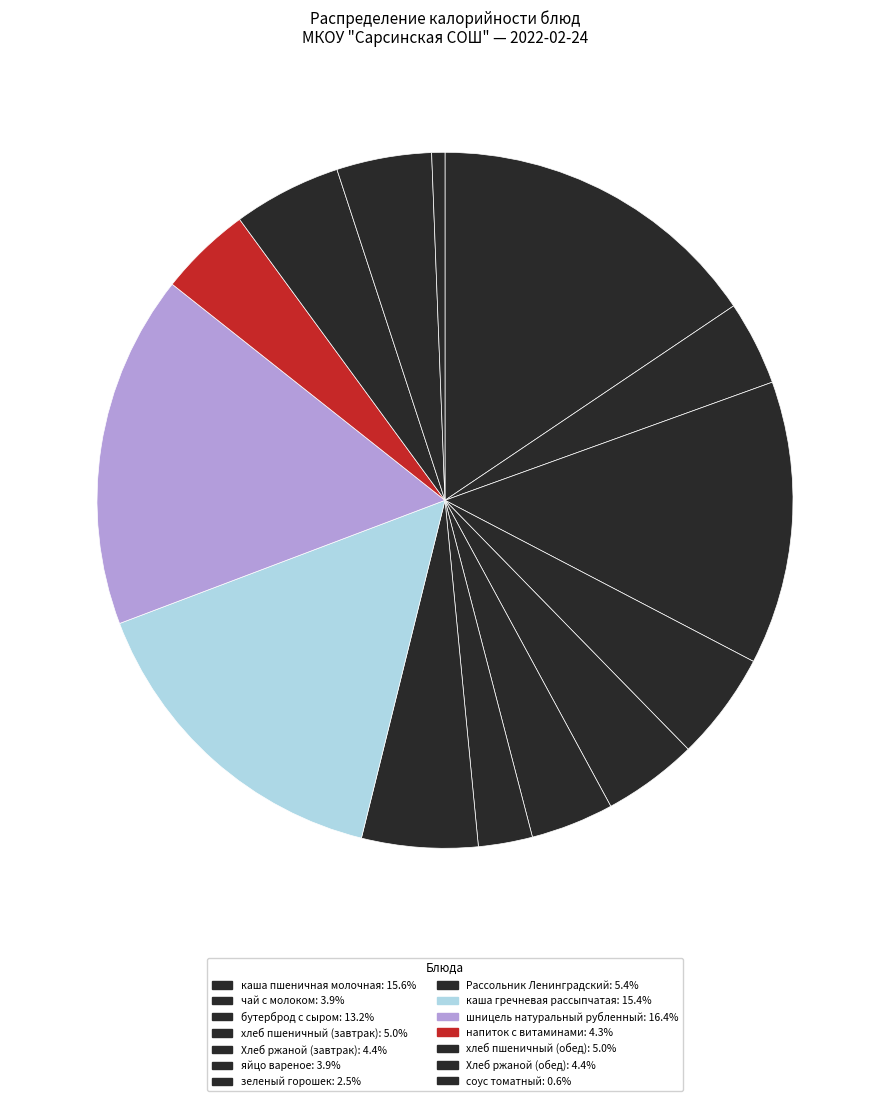

To the nearest percent, what is the average slice percentage?

7%